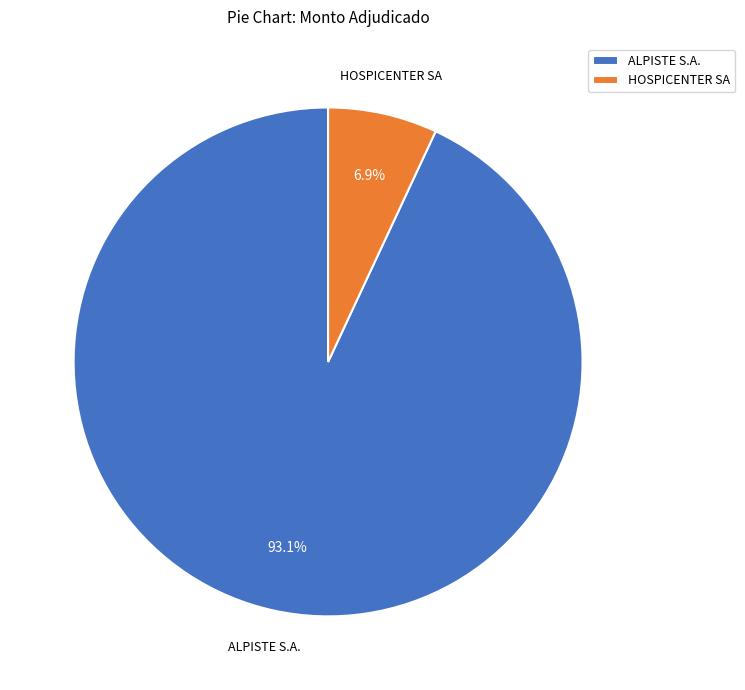

The HOSPICENTER SA slice represents 1% of the pie. True or false?

False